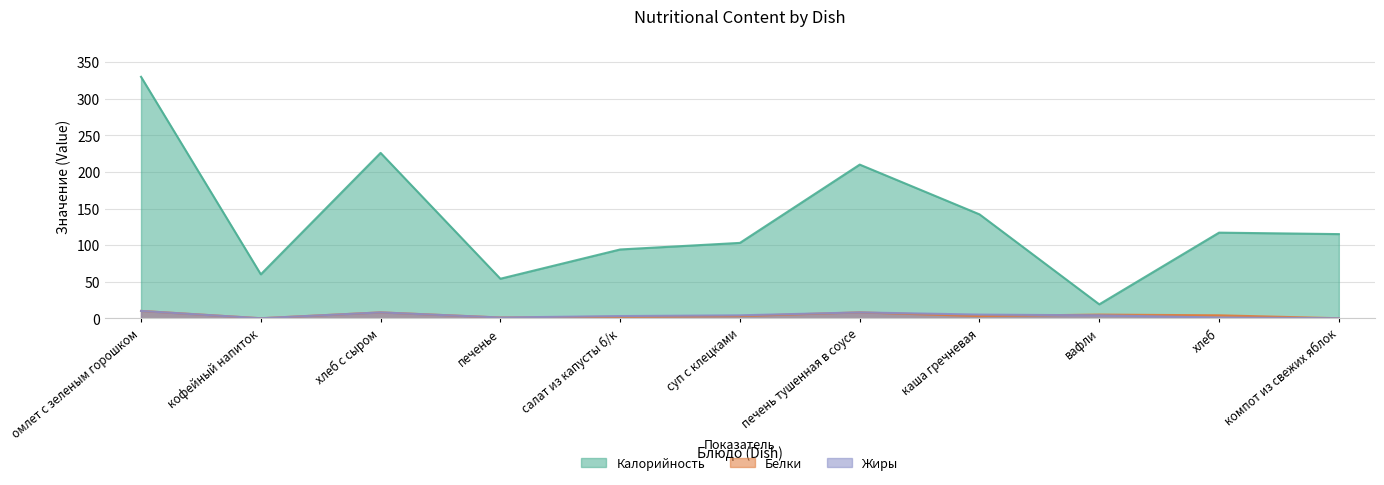

What position from the left is хлеб?

10